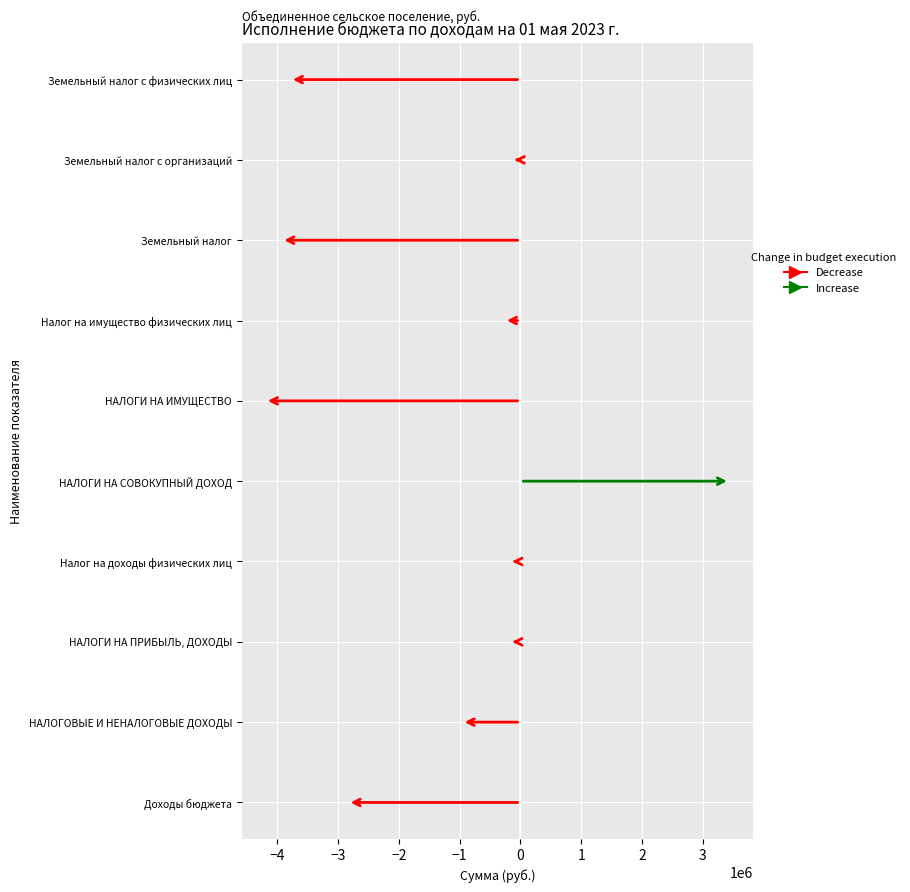

The value at НАЛОГОВЫЕ И НЕНАЛОГОВЫЕ ДОХОДЫ is -1654742.7. True or false?

False